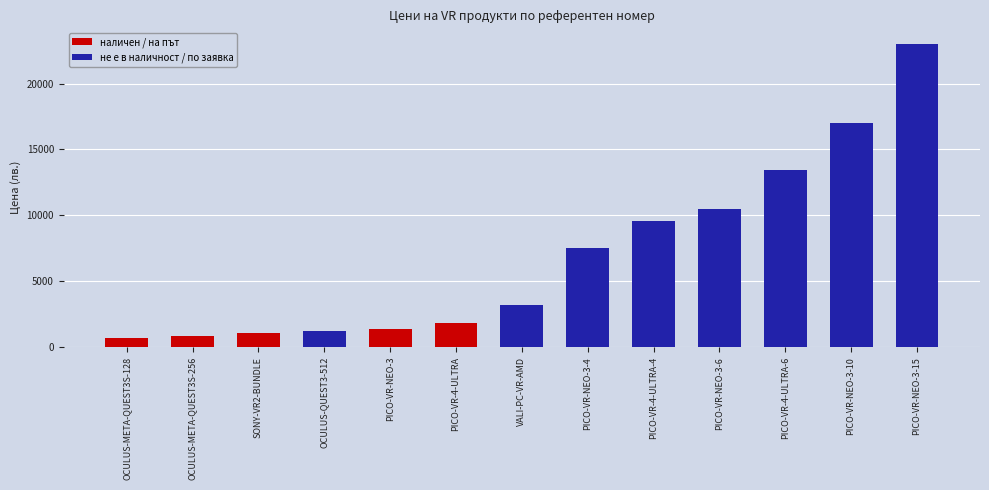

What is the difference between the values at OCULUS-META-QUEST3S-128 and PICO-VR-NEO-3?

659.0